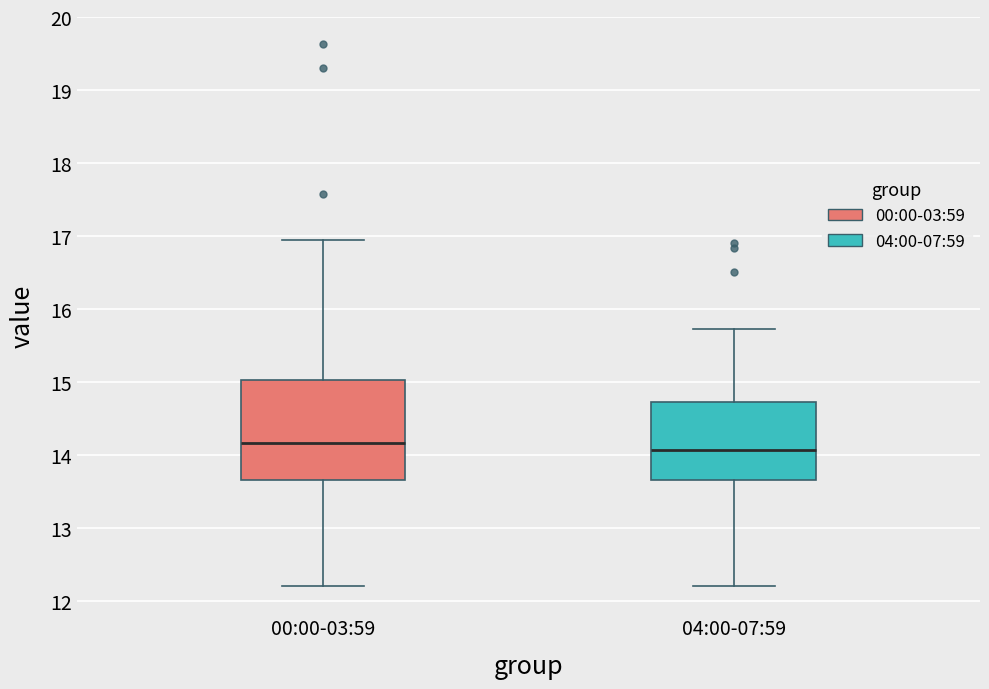

Reading left to right, read every box against the y-axis: the position of its median line, the range the box covers, and the ends of its whiskers. The values are not printed on the chart, so give them approximately, as read against the axis.

00:00-03:59: median 14.2, box 13.7 to 15.0, whiskers 12.2 to 17.0
04:00-07:59: median 14.1, box 13.7 to 14.7, whiskers 12.2 to 15.7